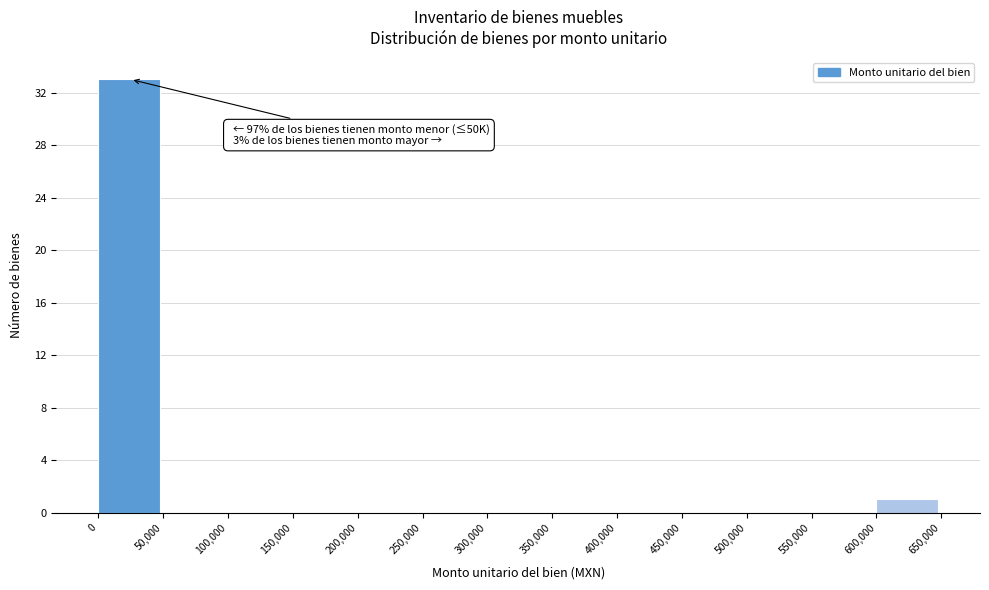

Which range on the x-axis has the tallest bar?

0 to 50,000